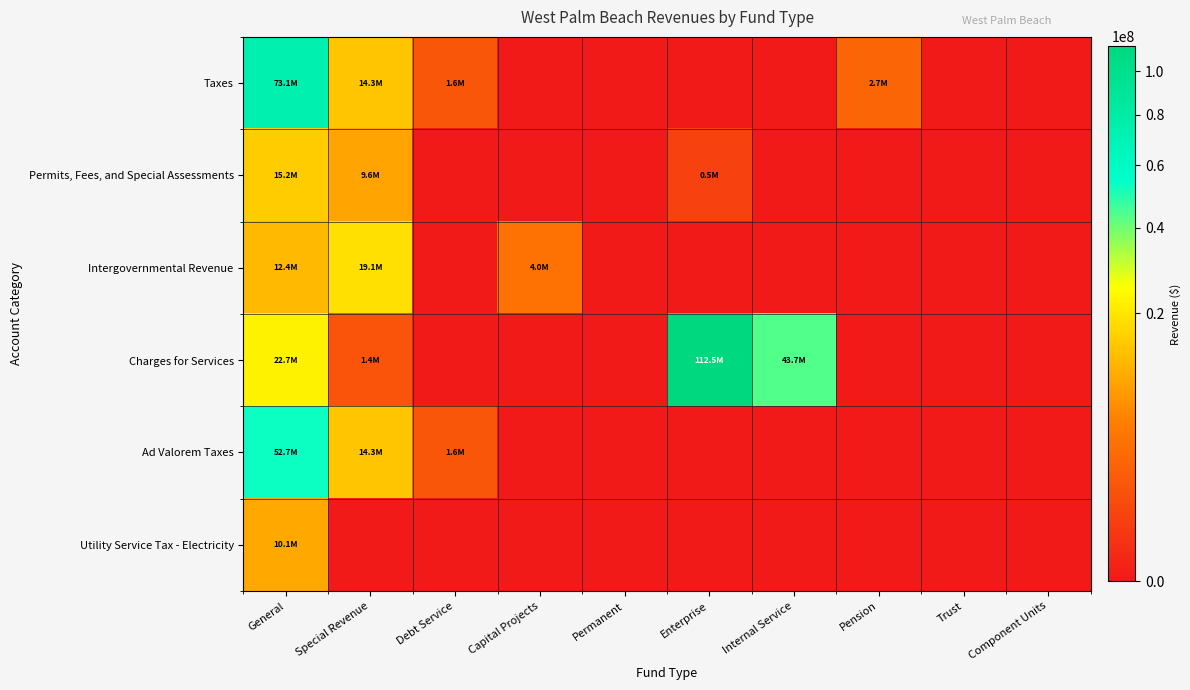

What is the total value across all series at Pension?

2695013